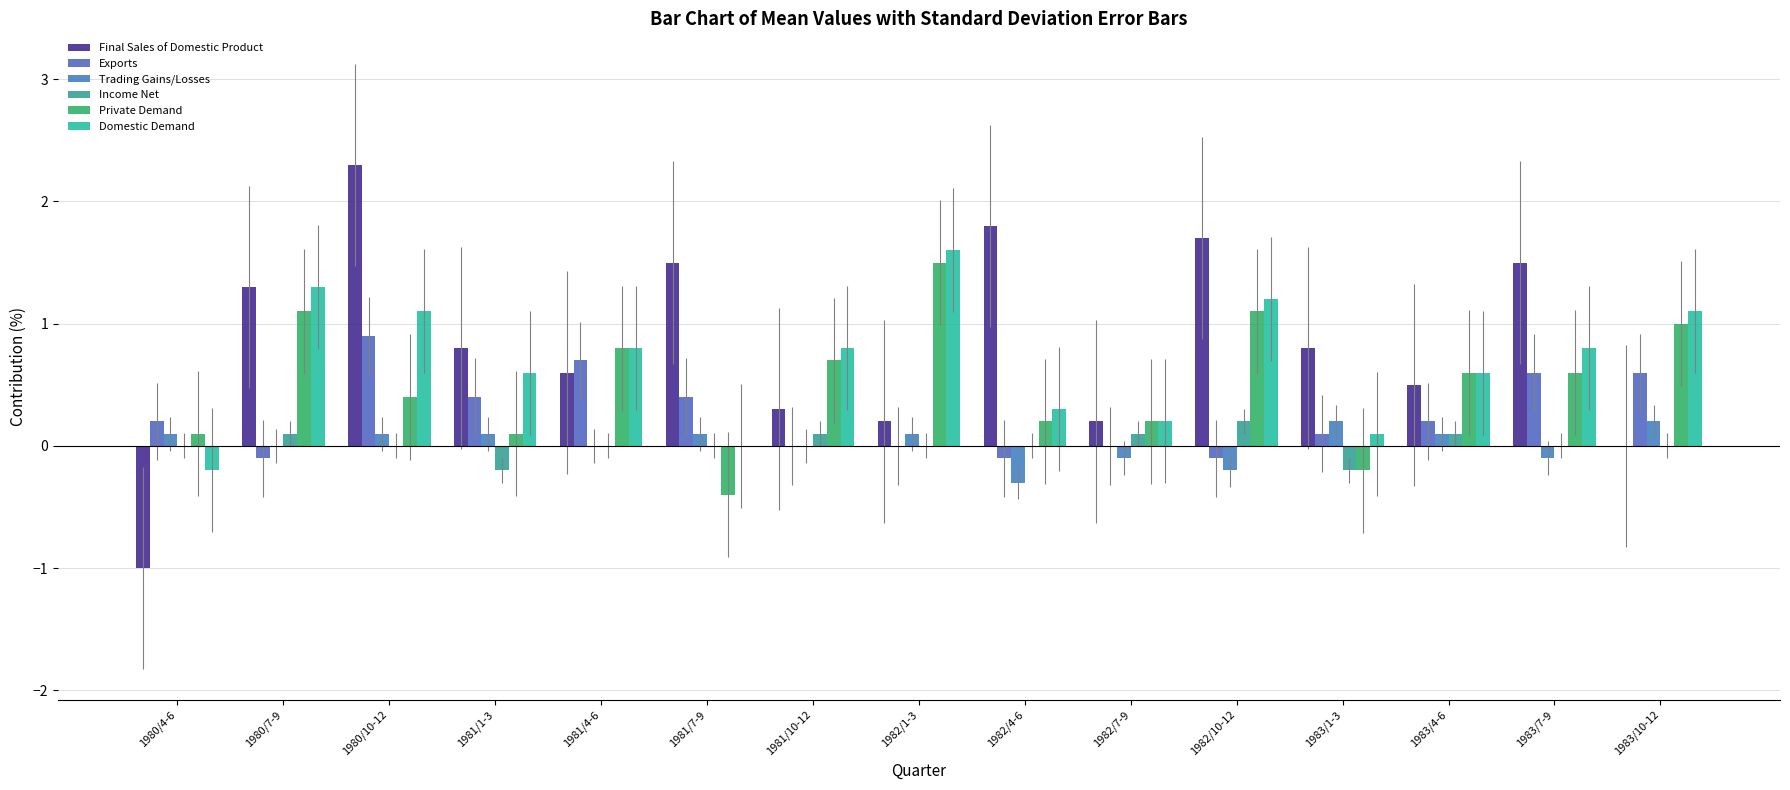

What position from the right is 1983/1-3?

4